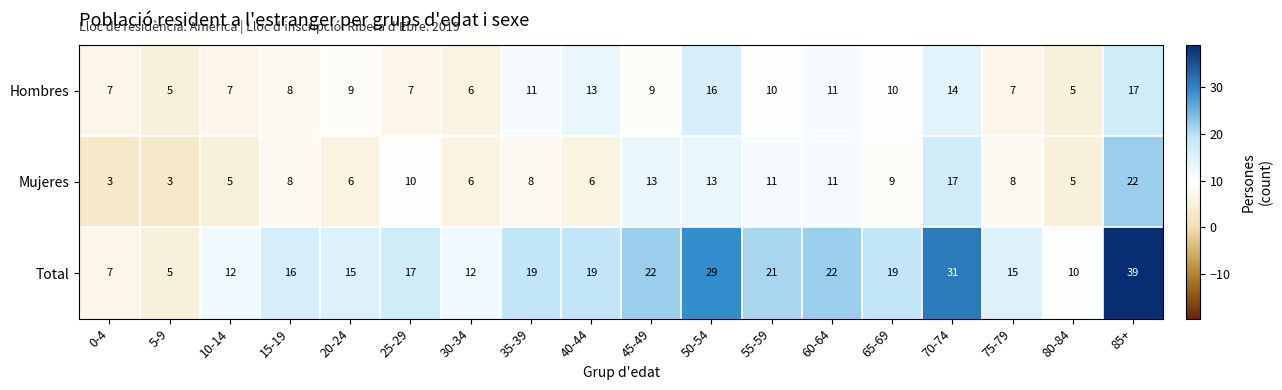

At which category is the sum across all series the highest?

85+